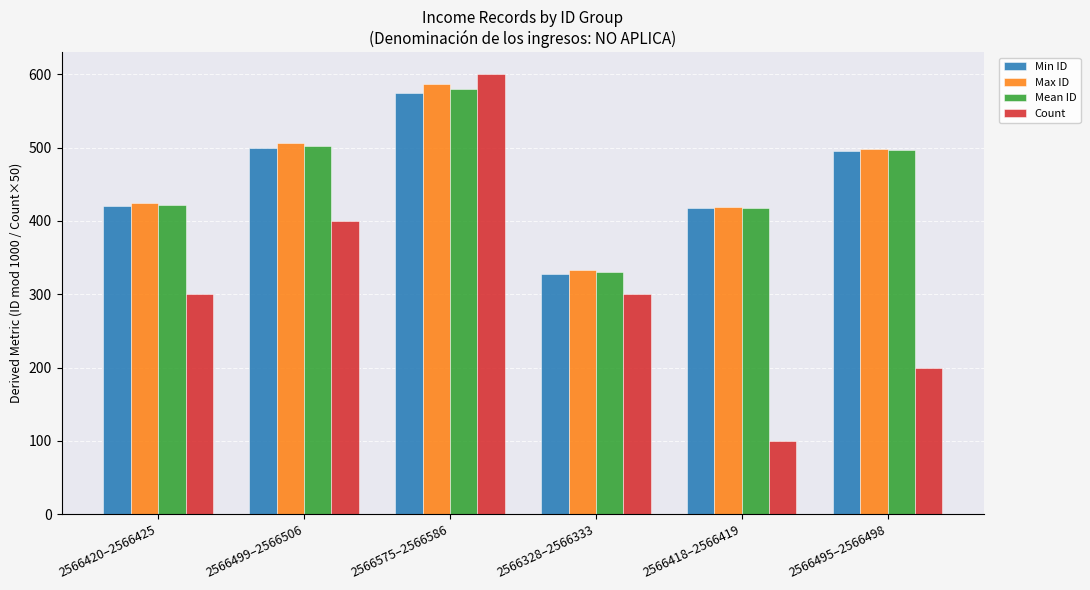

What is the difference between the highest and lowest values at 2566328–2566333?

33